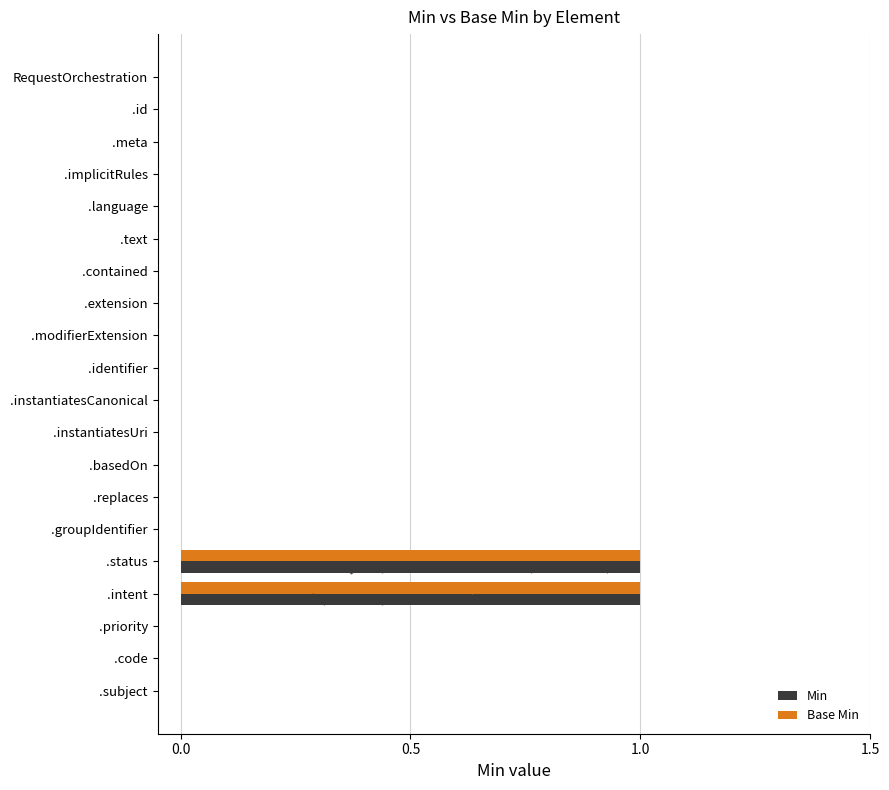

Which series contains the lowest Y value?

Min